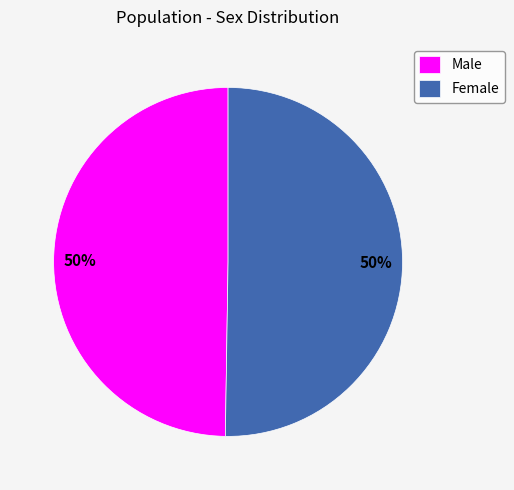

To the nearest percent, what is the average slice percentage?

50%